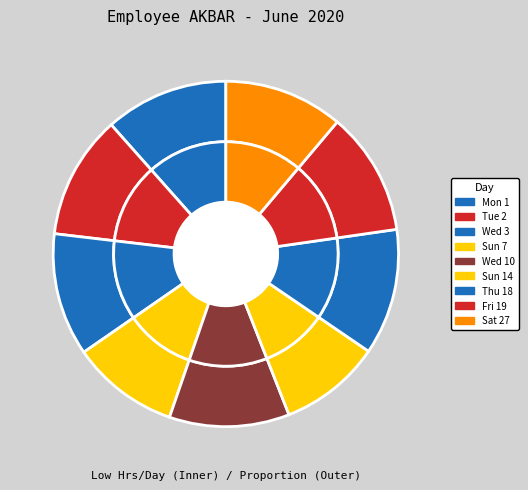

Rank the categories by value from lowest to highest.

Sun 14, Sun 7, Sat 27, Wed 10, Wed 3, Mon 1, Fri 19, Tue 2, Thu 18